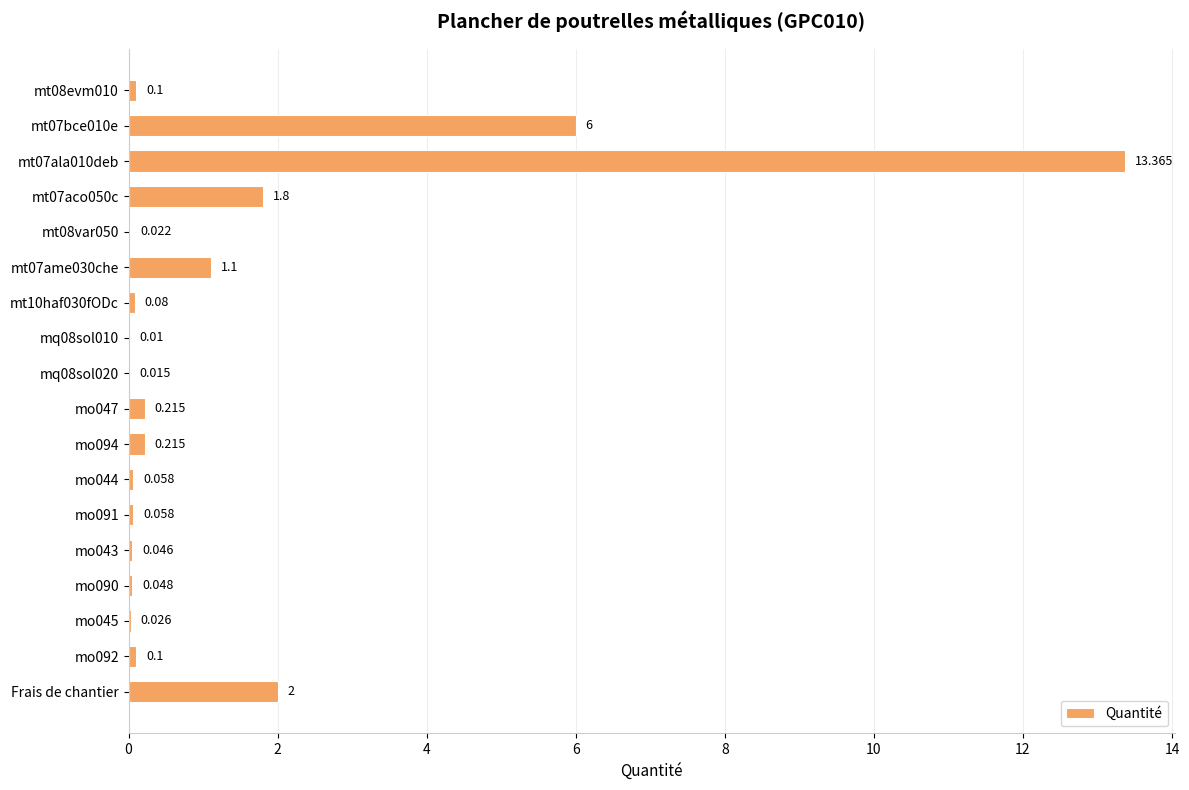

Are the bars horizontal?

Yes